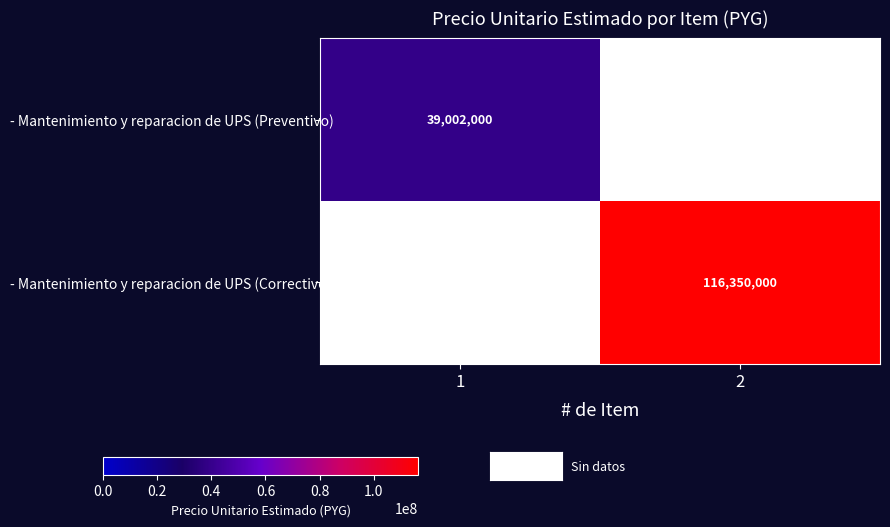

The - Mantenimiento y reparacion de UPS (Correctivo) series shows 116350000 at 2. True or false?

True